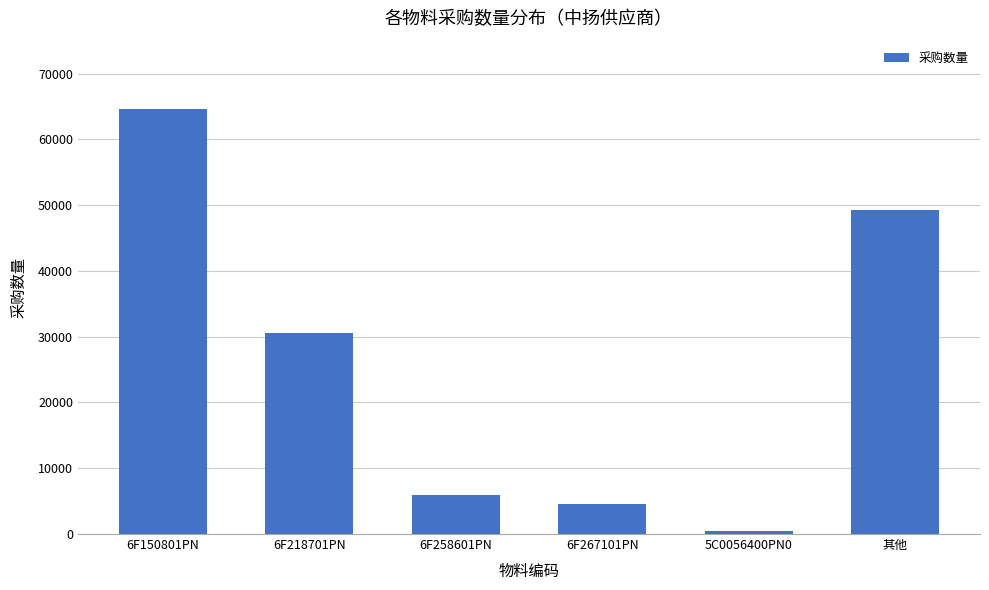

Rank the categories by value from highest to lowest.

6F150801PN, 其他, 6F218701PN, 6F258601PN, 6F267101PN, 5C0056400PN0